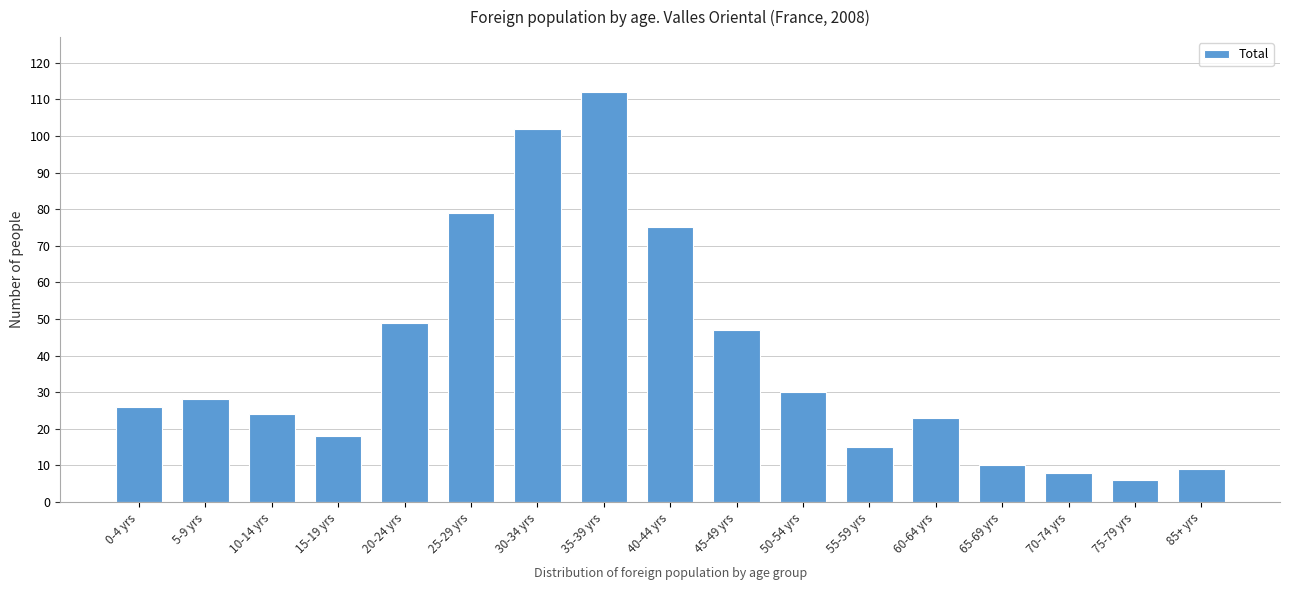

Reading right to left, list all the values displayed in this chart.

85+ yrs=9	75-79 yrs=6	70-74 yrs=8	65-69 yrs=10	60-64 yrs=23	55-59 yrs=15	50-54 yrs=30	45-49 yrs=47	40-44 yrs=75	35-39 yrs=112	30-34 yrs=102	25-29 yrs=79	20-24 yrs=49	15-19 yrs=18	10-14 yrs=24	5-9 yrs=28	0-4 yrs=26